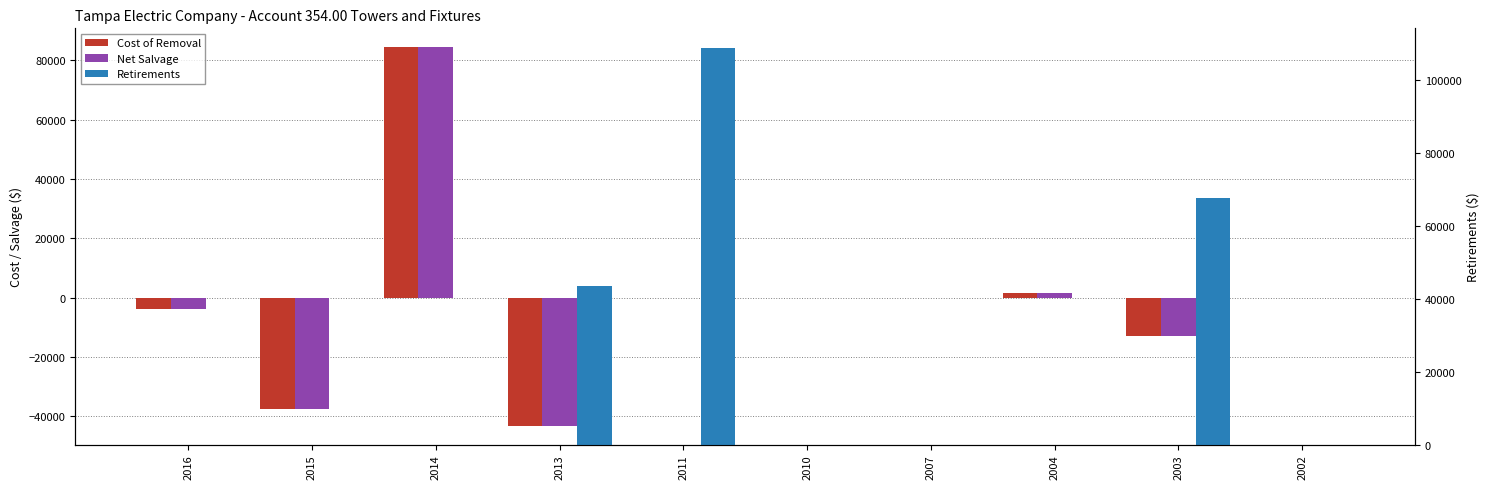

Reading left to right, extract all data points from this chart.

Cost of Removal: -3783.4	-37464.7	84448.1	-43190.4	0.0	0.0	0.0	1520.9	-12808.1	0.0
Net Salvage: -3783.4	-37464.7	84448.1	-43190.4	0.0	0.0	0.0	1520.9	-12808.1	0.0
Retirements: 0.0	0.0	0.0	43574.3	108789.1	0.0	0.0	0.0	67646.4	0.0